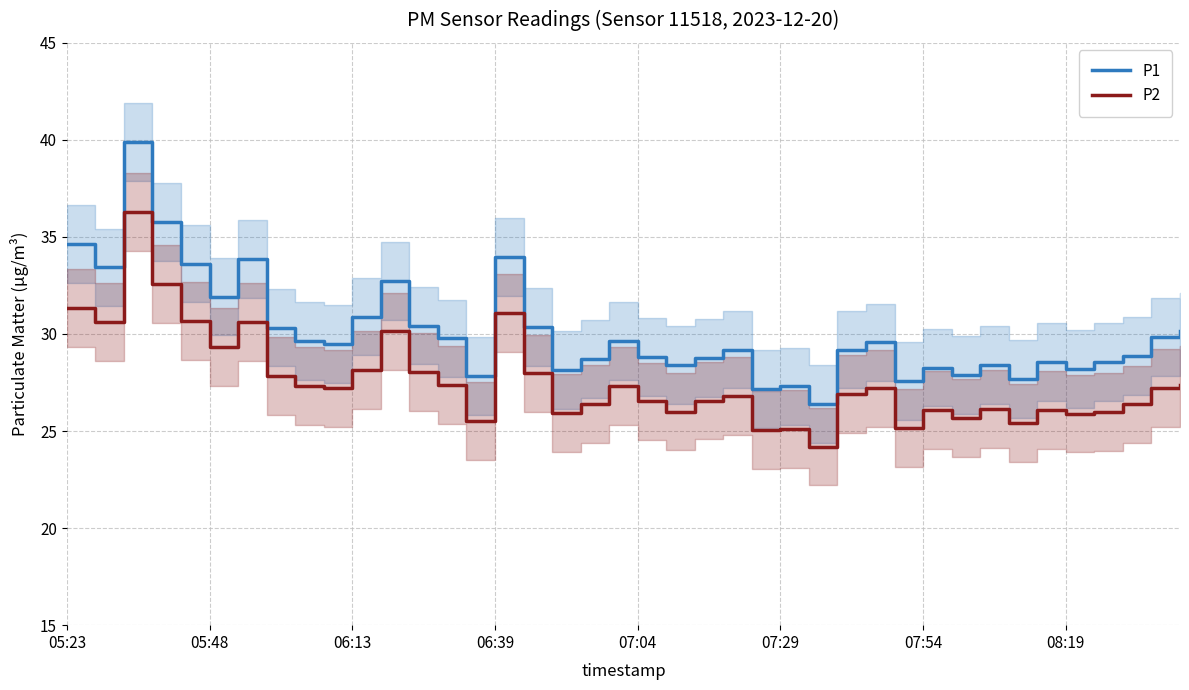

True or false: P2 and P1 cross at least once.

False